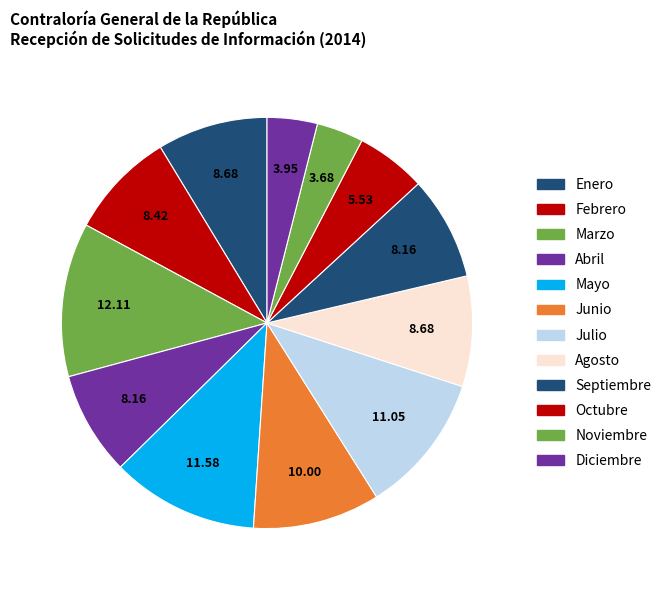

To the nearest percent, what is the combined percentage of Junio and Octubre?

16%